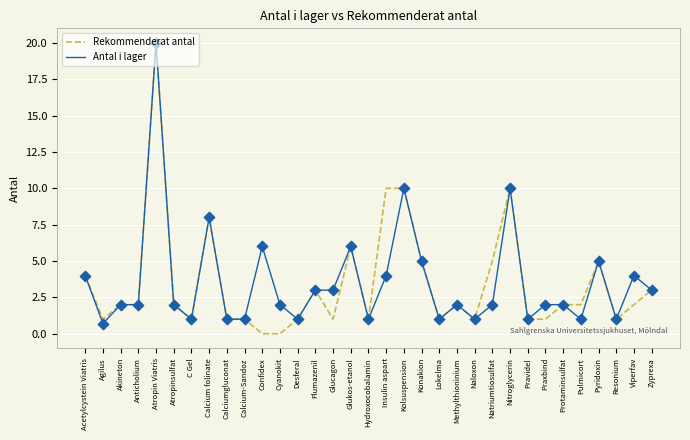

What are all the series names shown in the legend?

Rekommenderat antal, Antal i lager